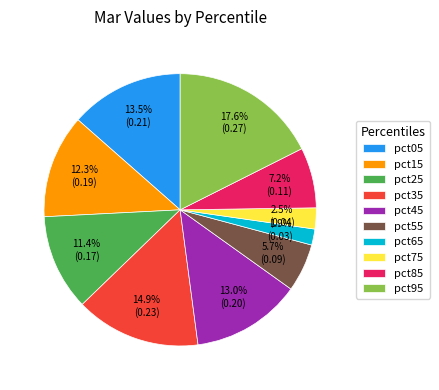

Does any single category account for the majority?

No